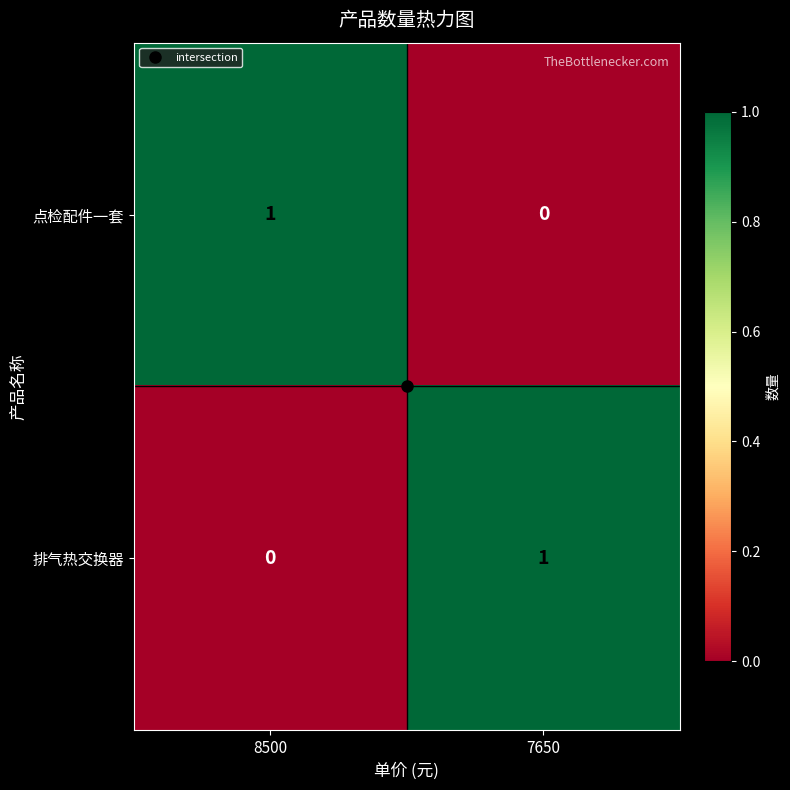

Is the value of 点检配件一套 at 8500 greater than the value of 排气热交换器 at 8500?

Yes